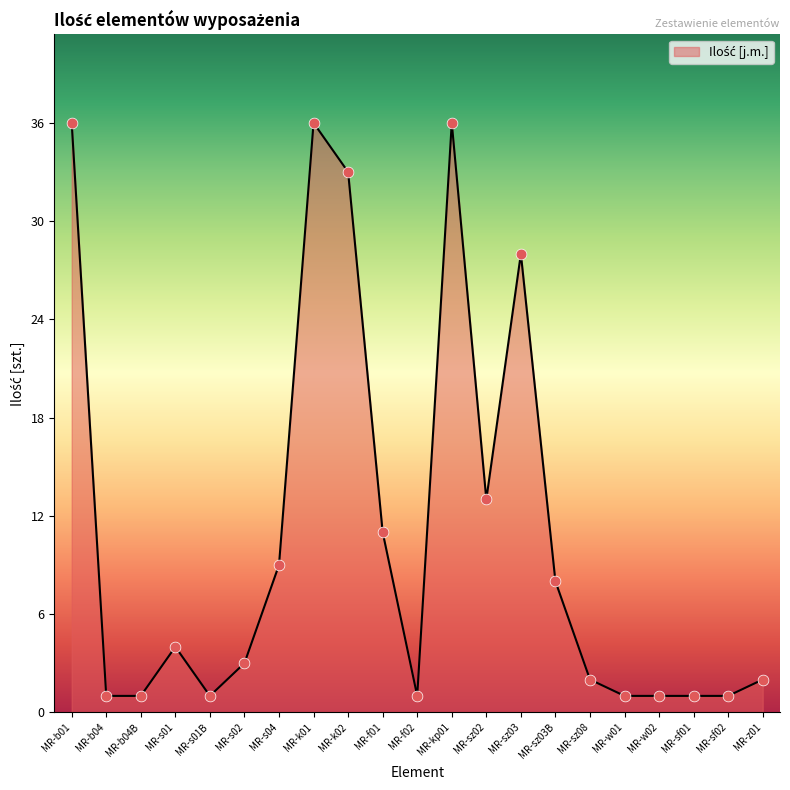

What is the change in value from MR-f01 to MR-w02?

-10